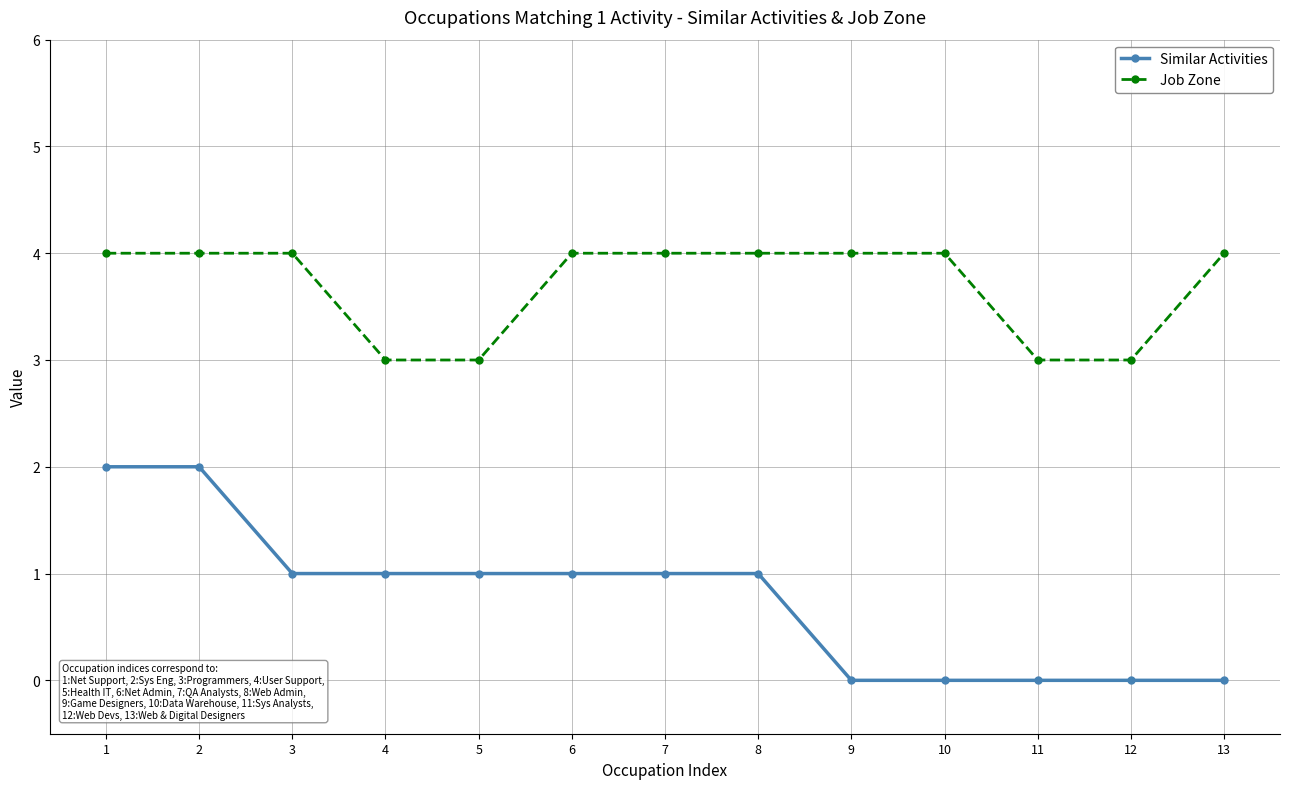

What is the greatest value displayed?

4